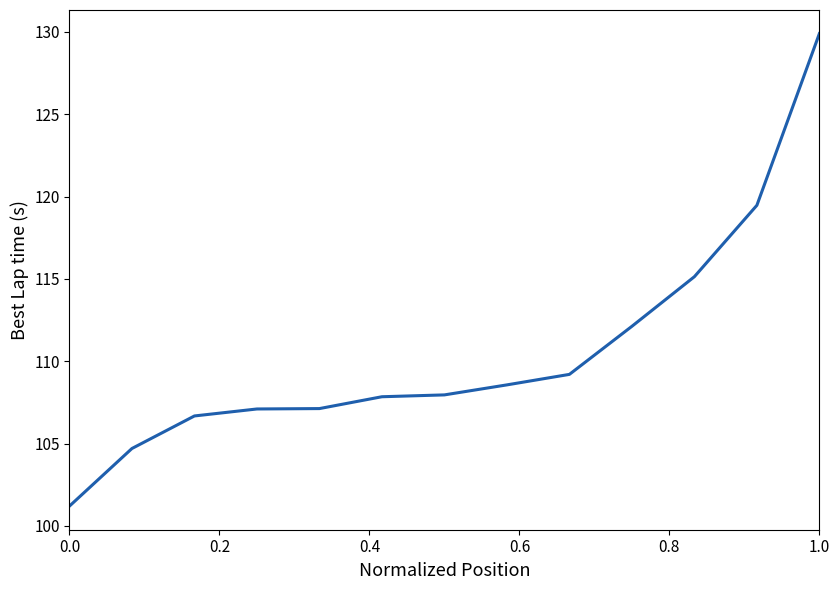

What is the minimum value shown in the chart?

101.2